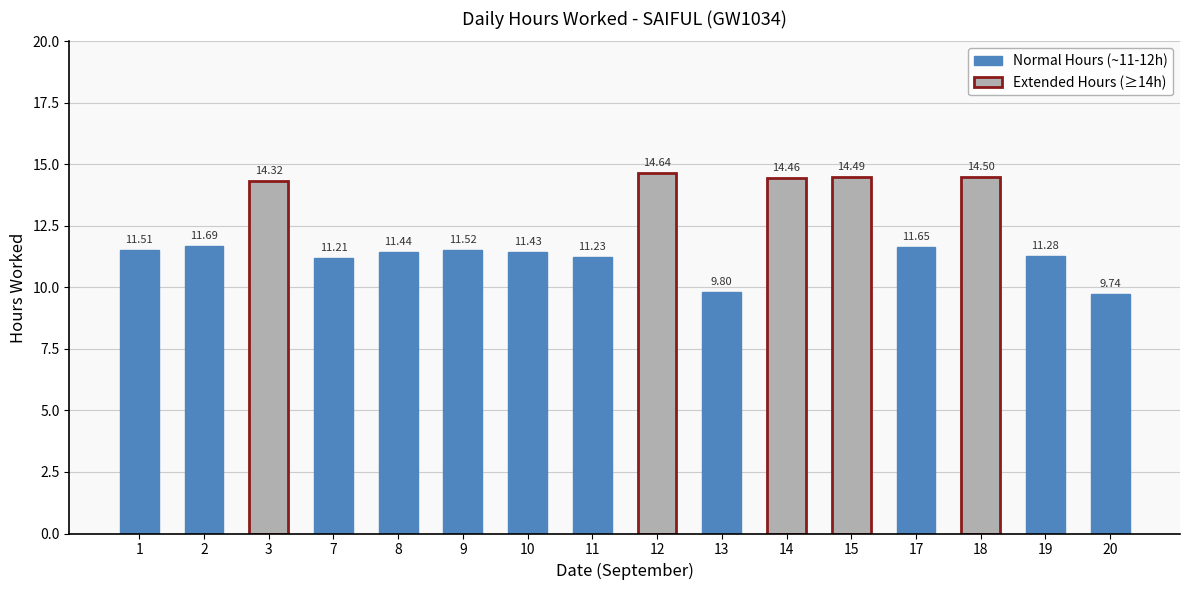

How many values exceed 11?

14